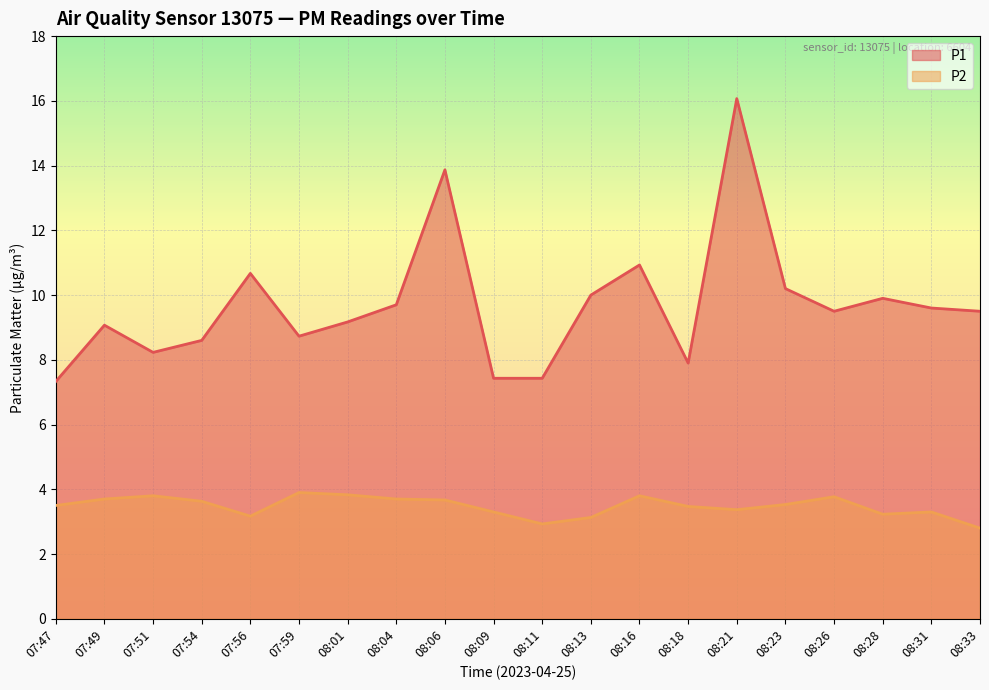

True or false: P2 and P1 cross at least once.

False